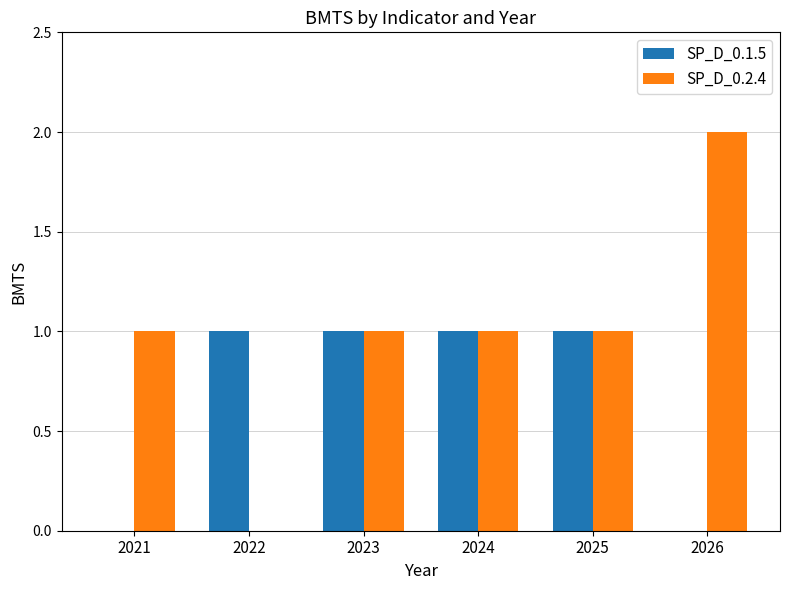

What is the average value of the SP_D_0.2.4 series?

1